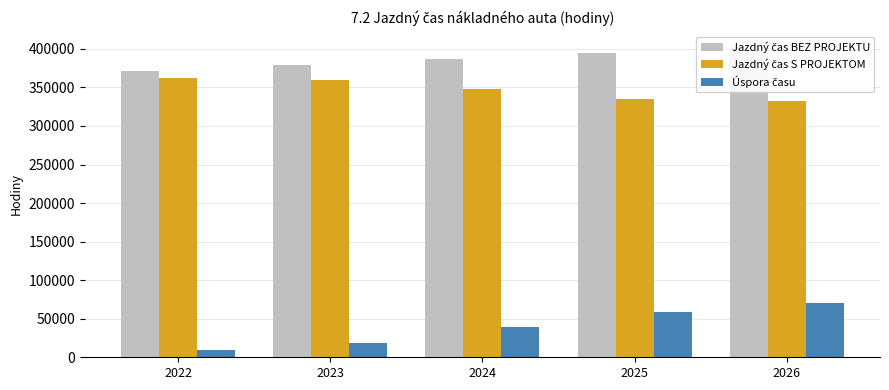

At which label does Jazdný čas S PROJEKTOM reach its minimum?

2026